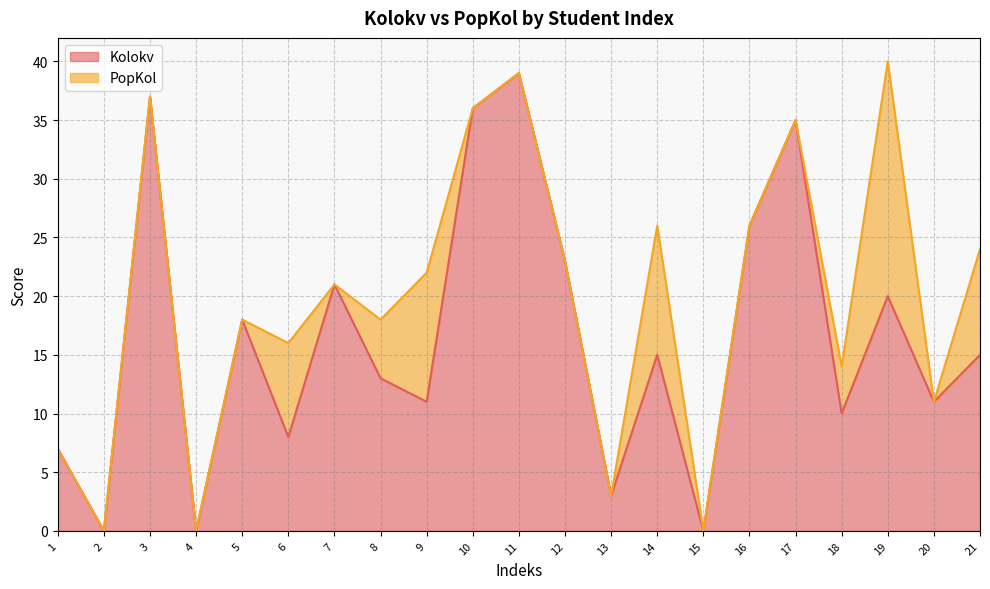

Count the number of categories in the chart.

21